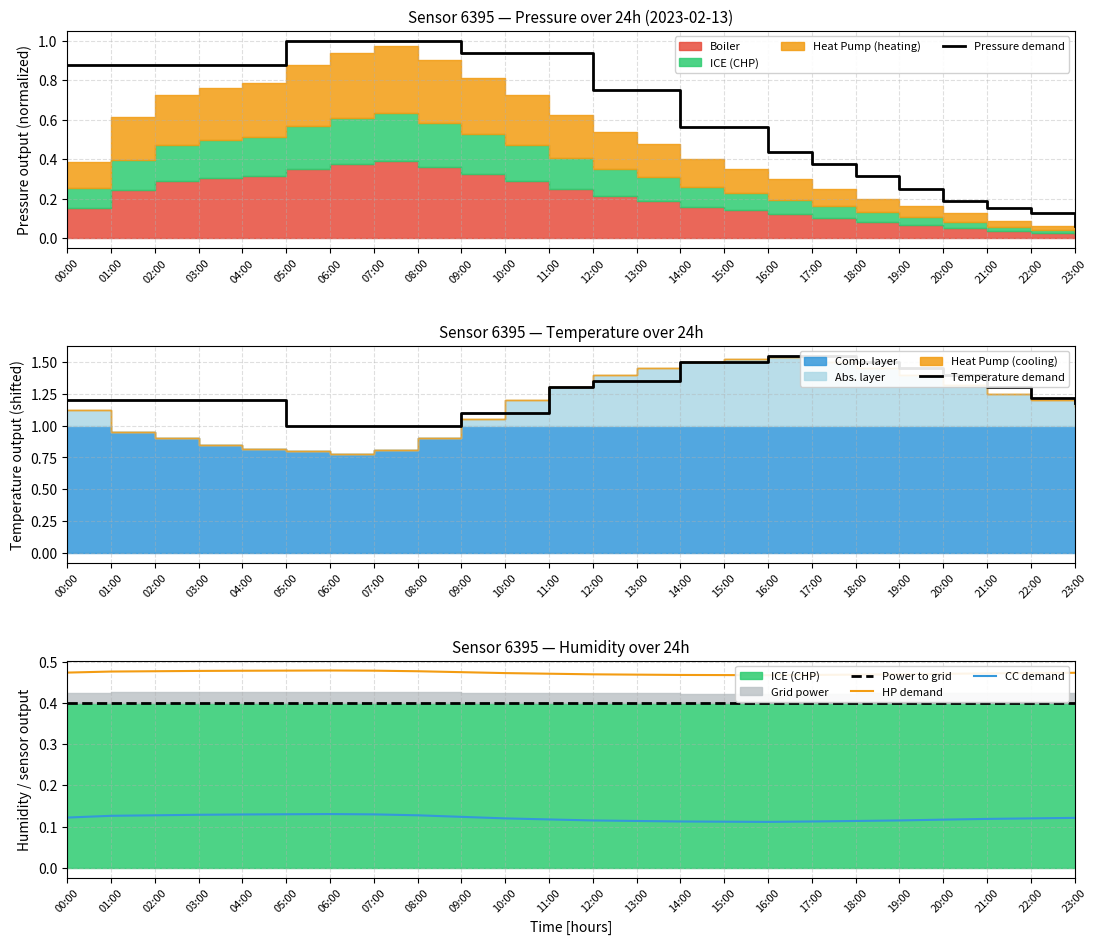

True or false: HP demand and Temperature demand intersect in this chart.

False